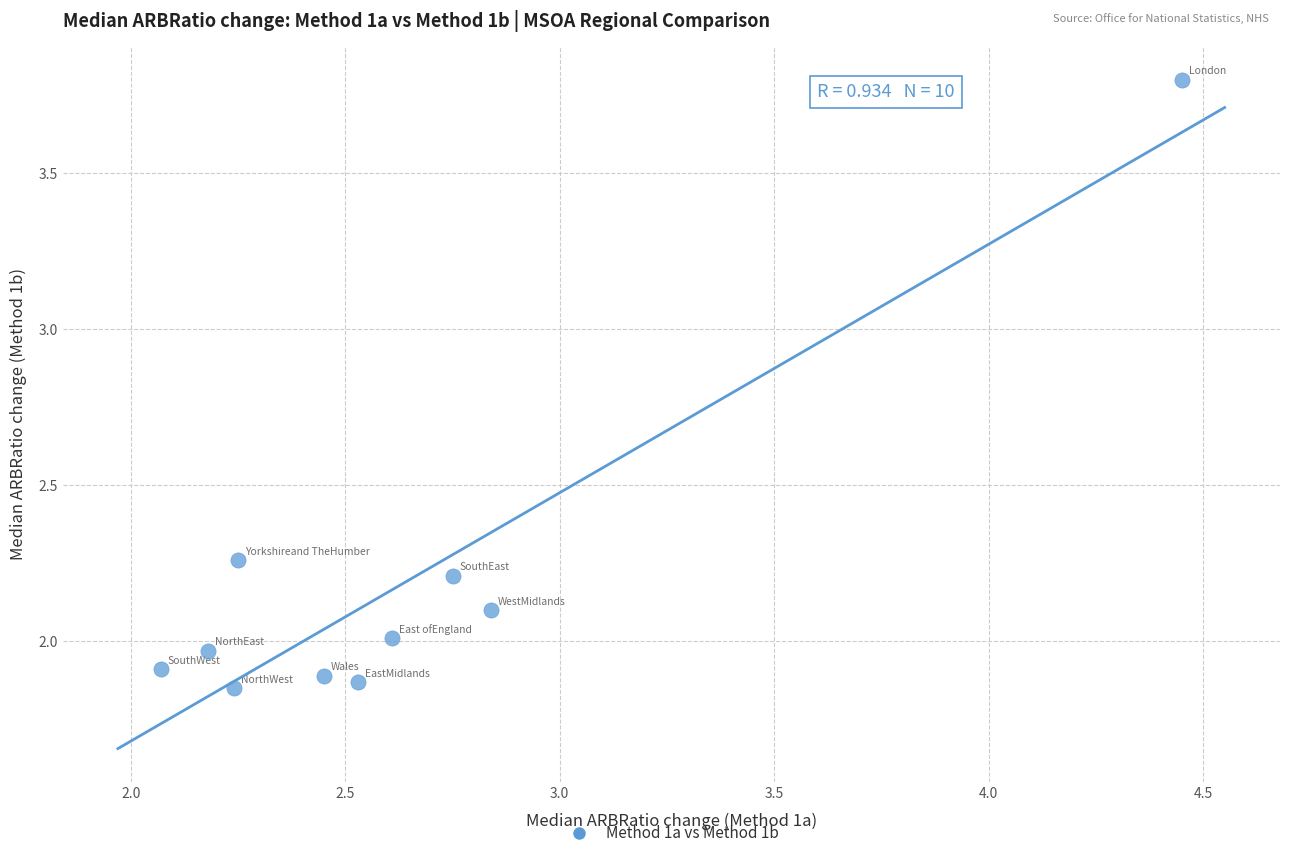

What is the range of X values (max minus min)?

2.4